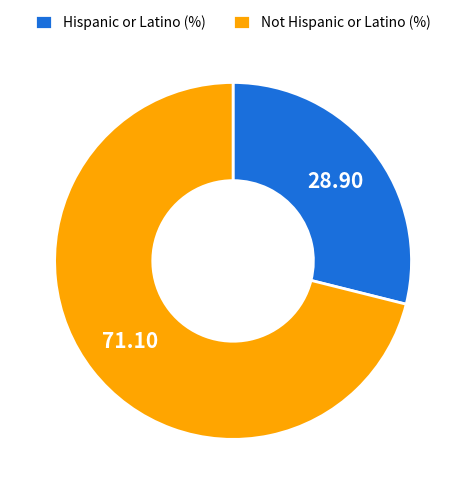

Which has a higher value, Not Hispanic or Latino or Hispanic or Latino?

Not Hispanic or Latino